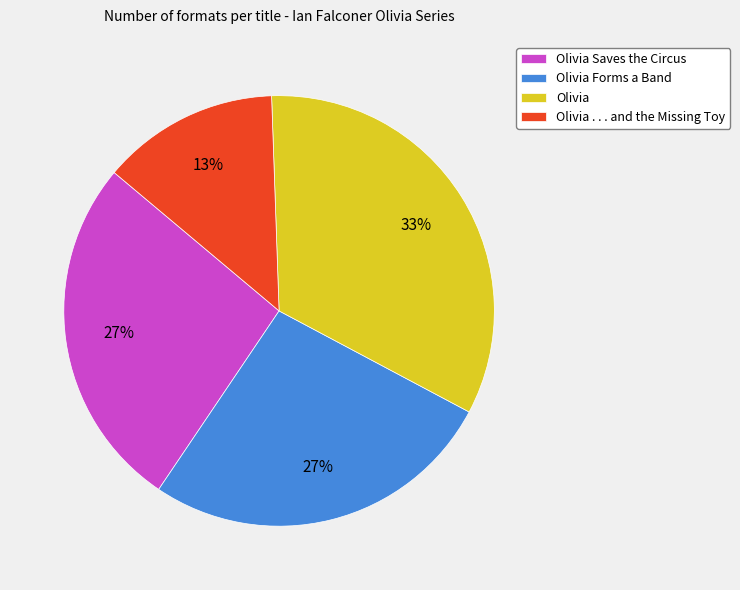

Which has a higher value, Olivia . . . and the Missing Toy or Olivia Saves the Circus?

Olivia Saves the Circus